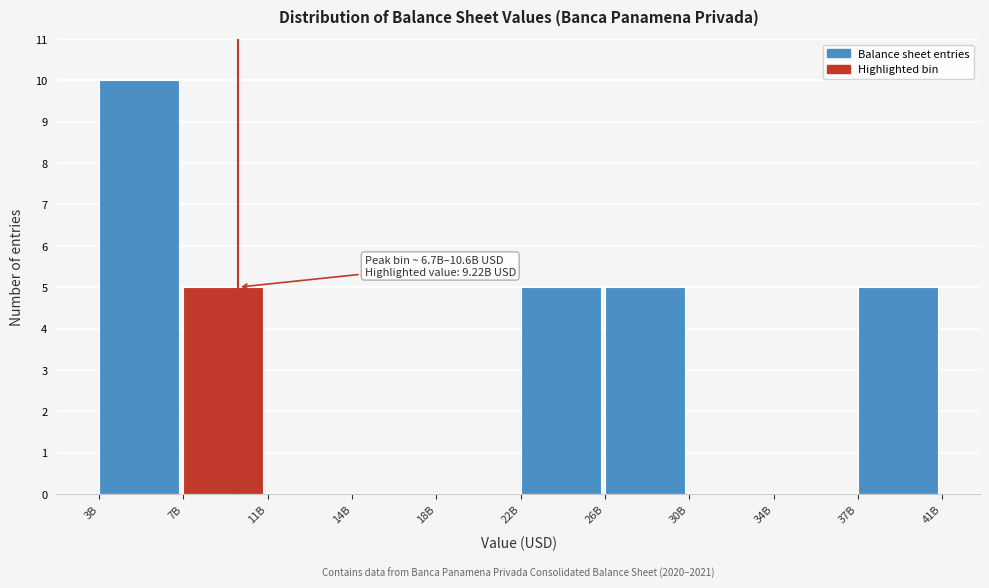

Reading right to left, transcribe all the data shown in this chart.

37B=5	34B=0	30B=0	26B=5	22B=5	18B=0	14B=0	11B=0	7B=5	3B=10